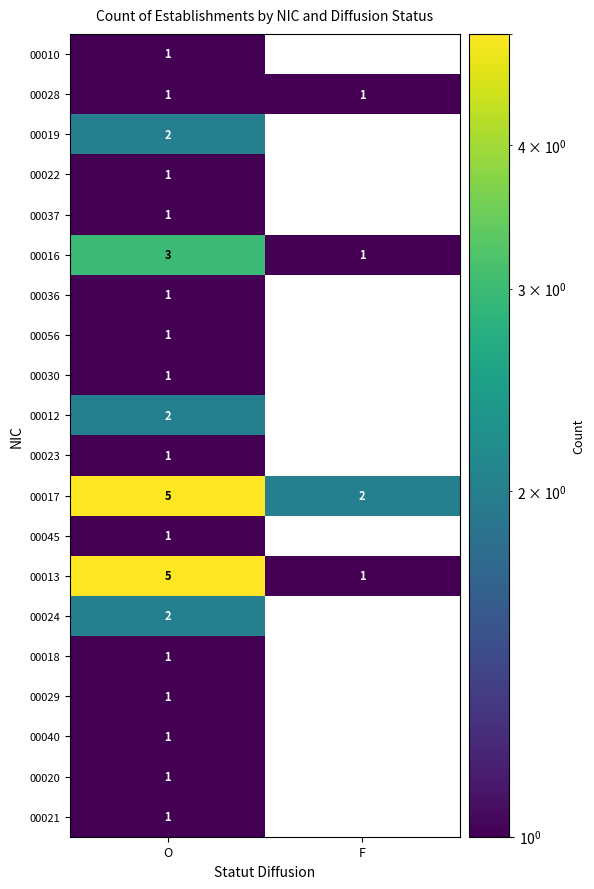

At how many categories does at least one series exceed 1?

2